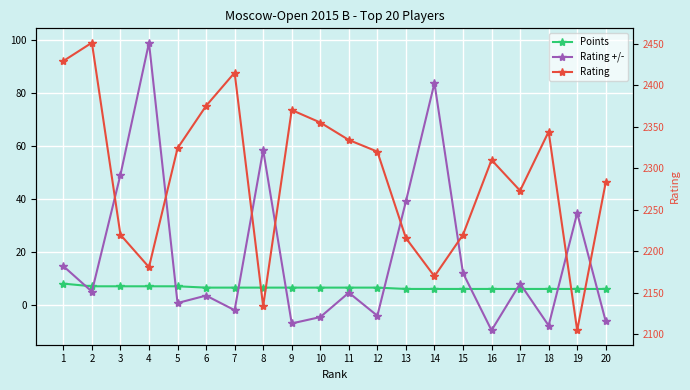

Read the Rating +/- value at 1.

14.6